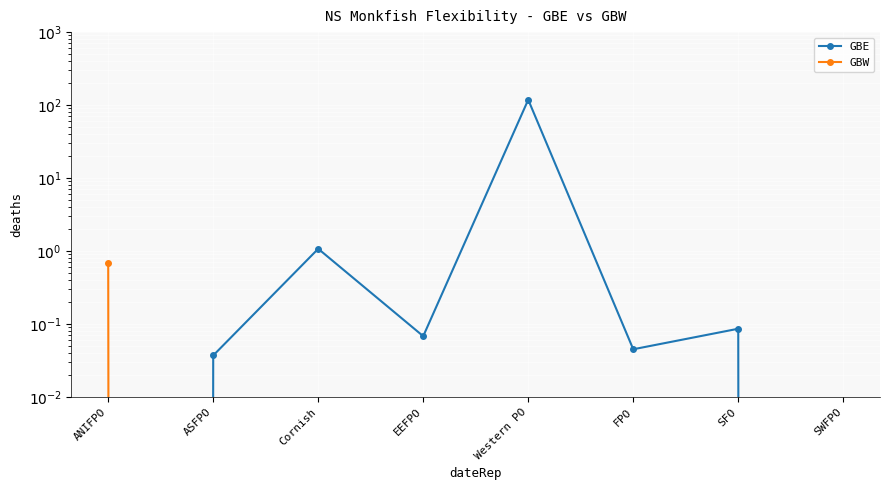

What are all the series names shown in the legend?

GBE, GBW